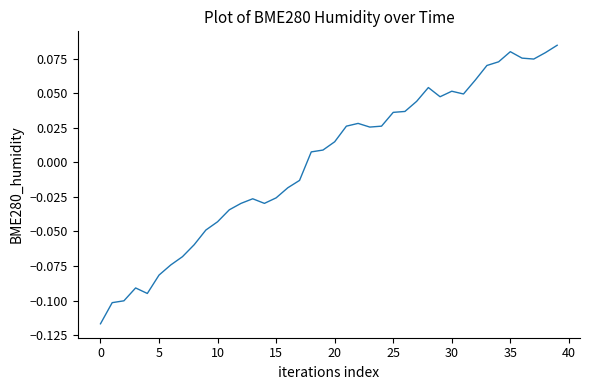

The chart shows a value of -0.0 at 5. True or false?

False